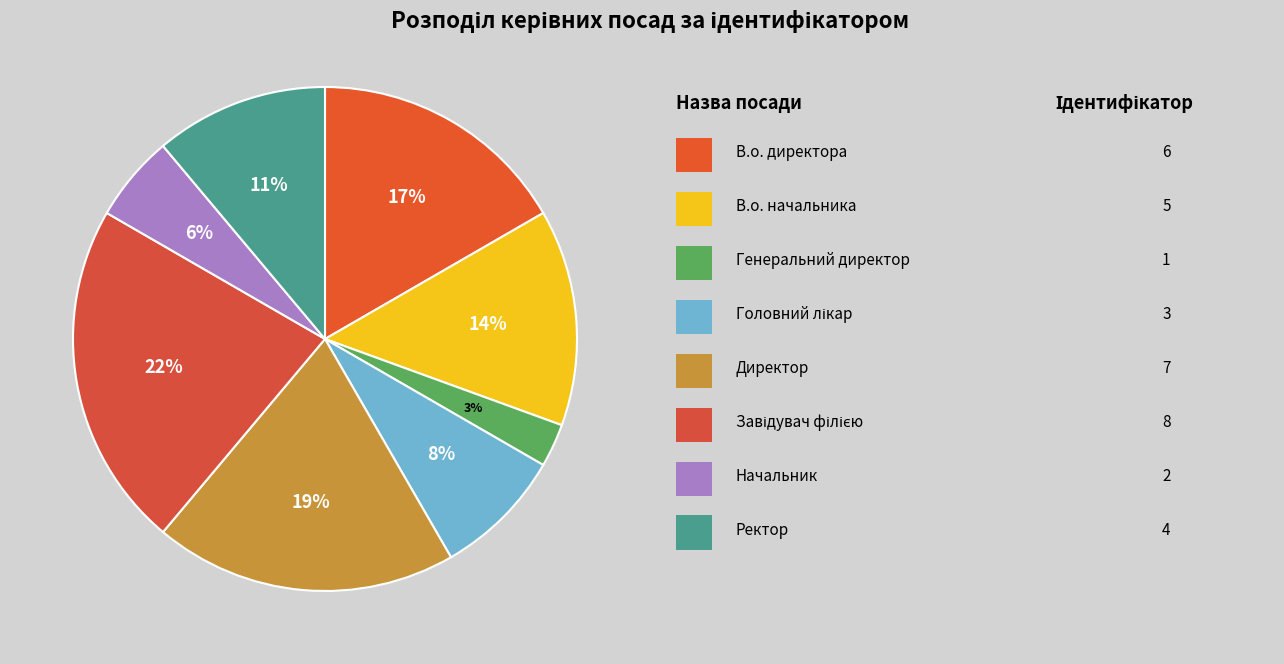

Count the number of slices in the pie.

8